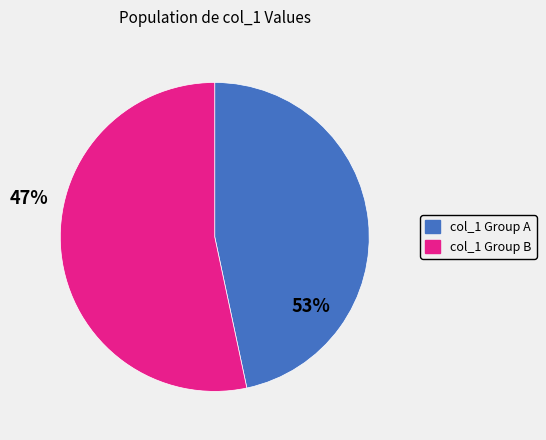

Rank the categories by value from lowest to highest.

col_1 Group A, col_1 Group B